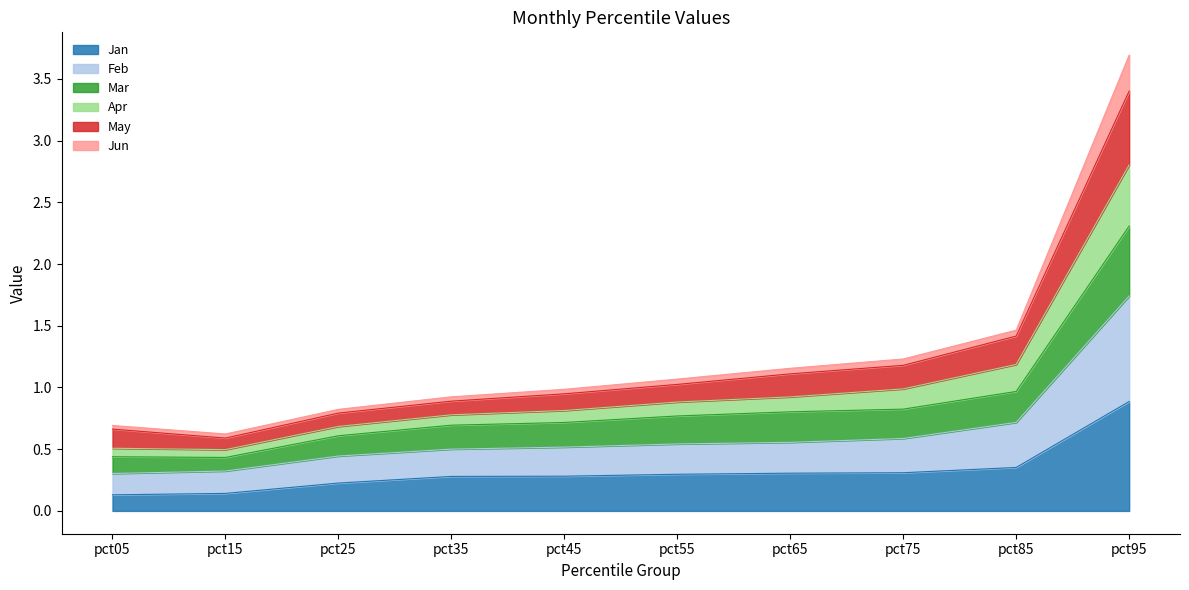

At which label does May reach its minimum?

pct15